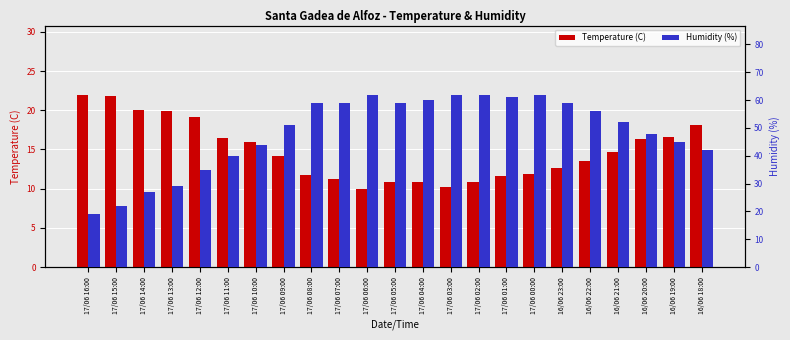

What is the difference between the maximum and minimum values in the Temperature (C) series?

12.0